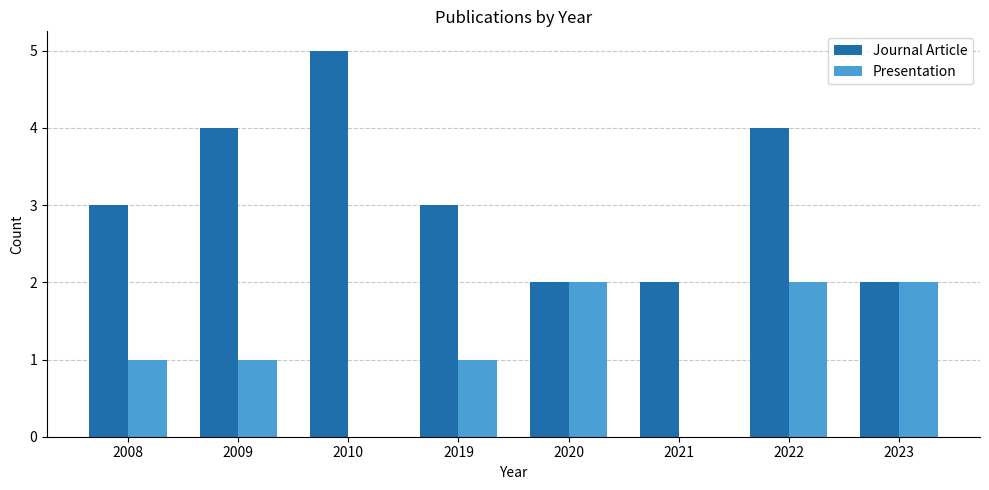

Reading right to left, what are all the values shown in this chart?

Journal Article: 2023=2	2022=4	2021=2	2020=2	2019=3	2010=5	2009=4	2008=3
Presentation: 2023=2	2022=2	2021=0	2020=2	2019=1	2010=0	2009=1	2008=1